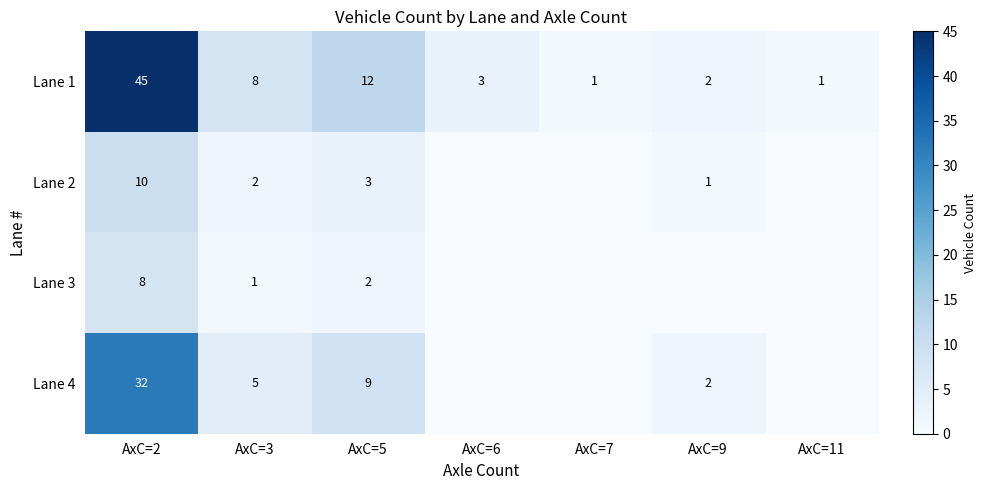

The Lane 1 series shows 2 at AxC=7. True or false?

False